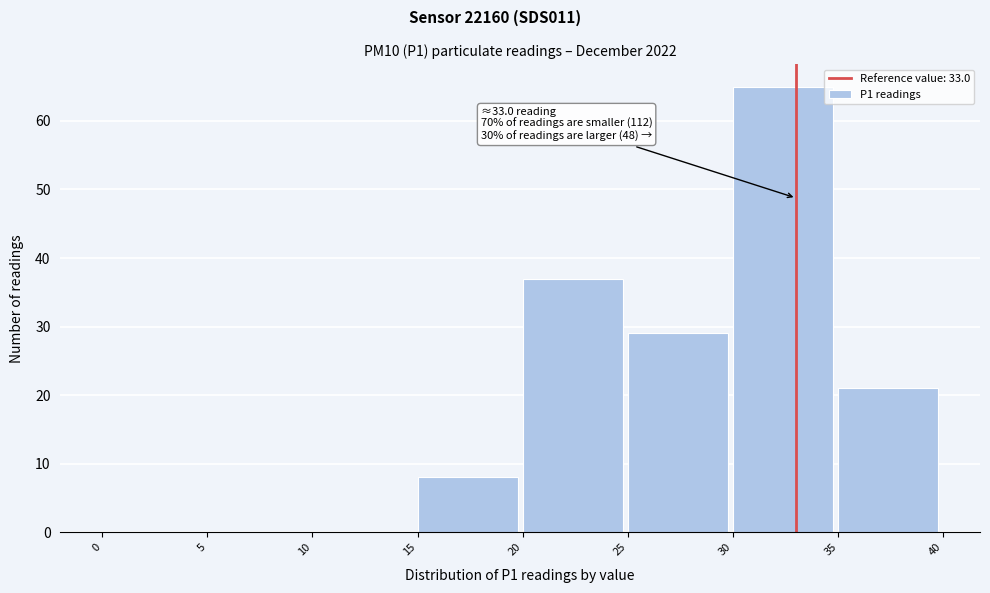

Which range on the x-axis has the tallest bar?

30 to 35